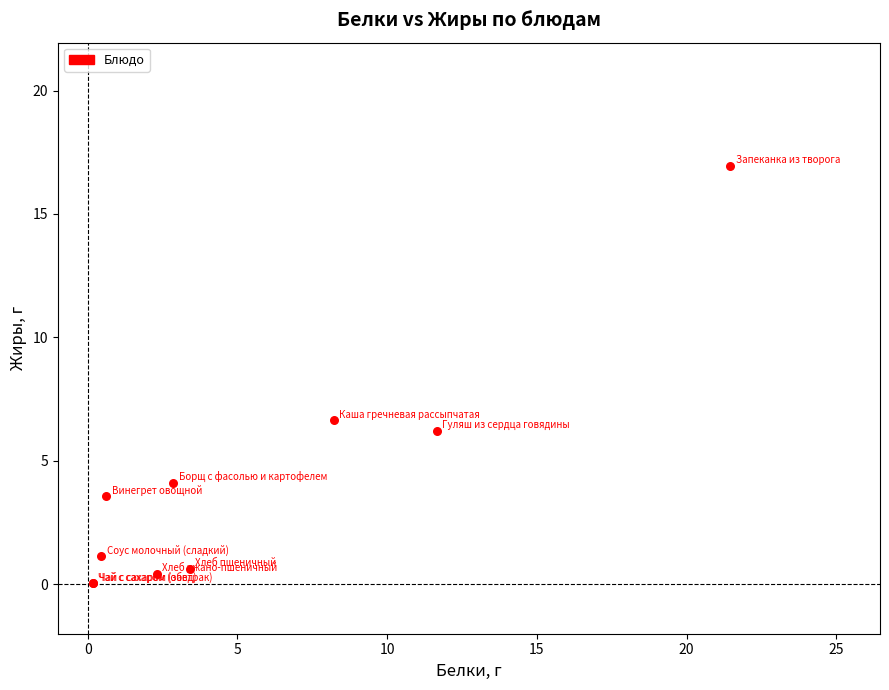

What Y value in the scatter plot is closest to 8?

6.6